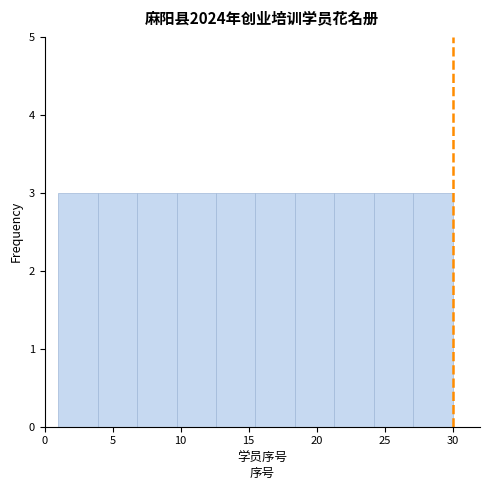

What is the height of the bar covering 24.2 to 27.1 on the x-axis? Neither the bar edges nor the heights are printed on the chart, so give them approximately, as read against the axes.

3